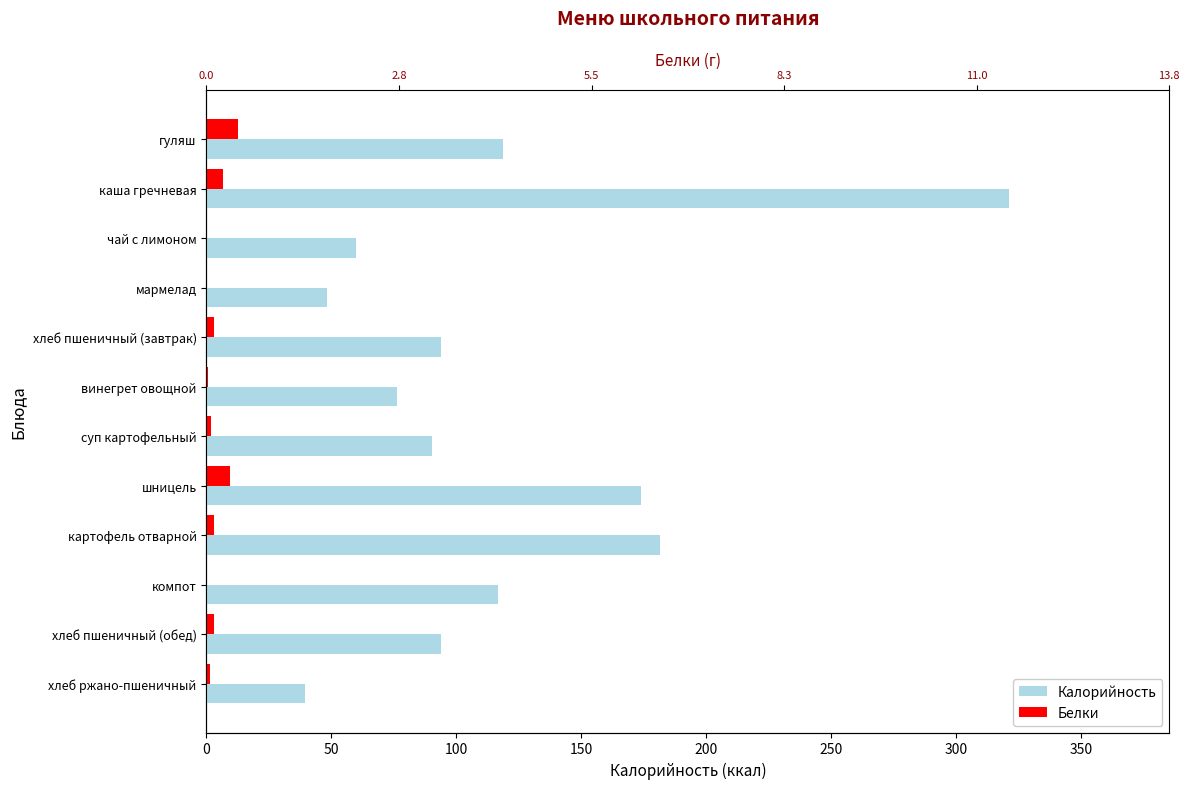

The value of Калорийность at хлеб ржано-пшеничный is 60.3. True or false?

False